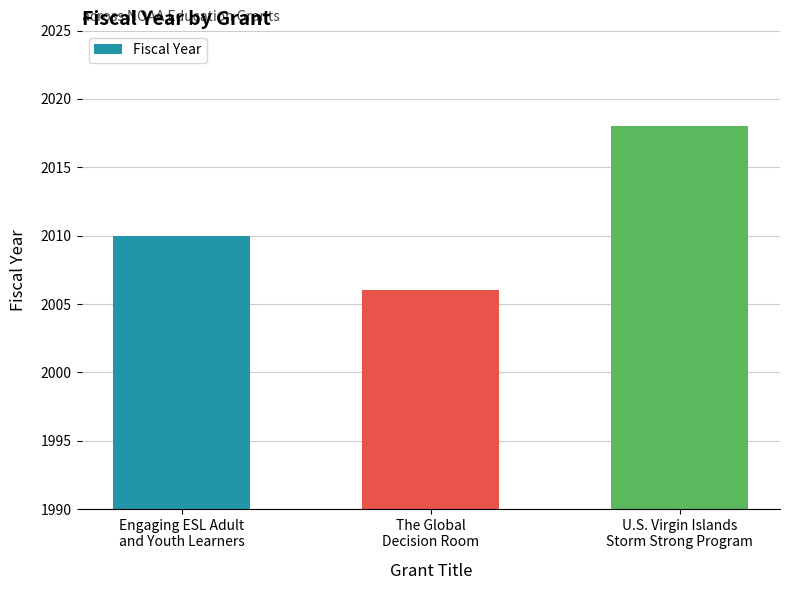

What is the smallest value displayed?

2006